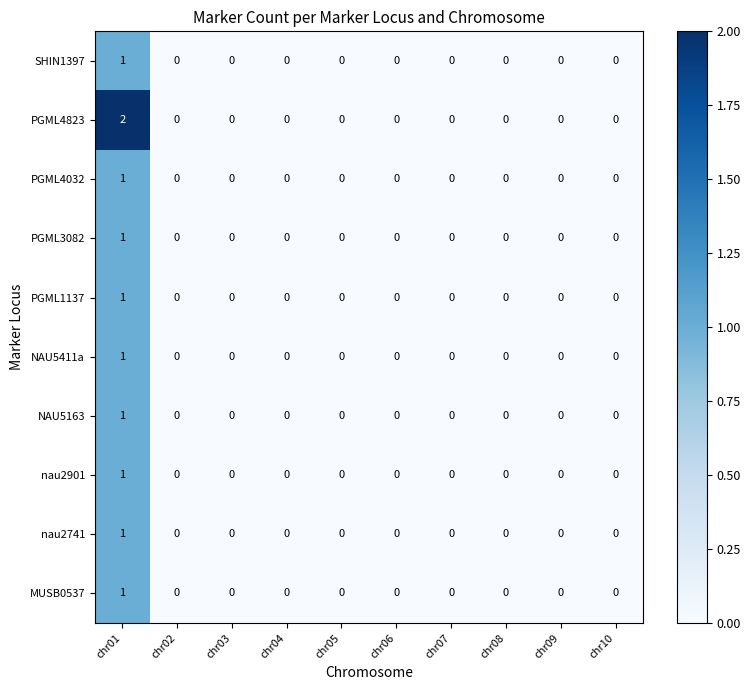

Count the PGML4032 values in the range 0 to 1.

10